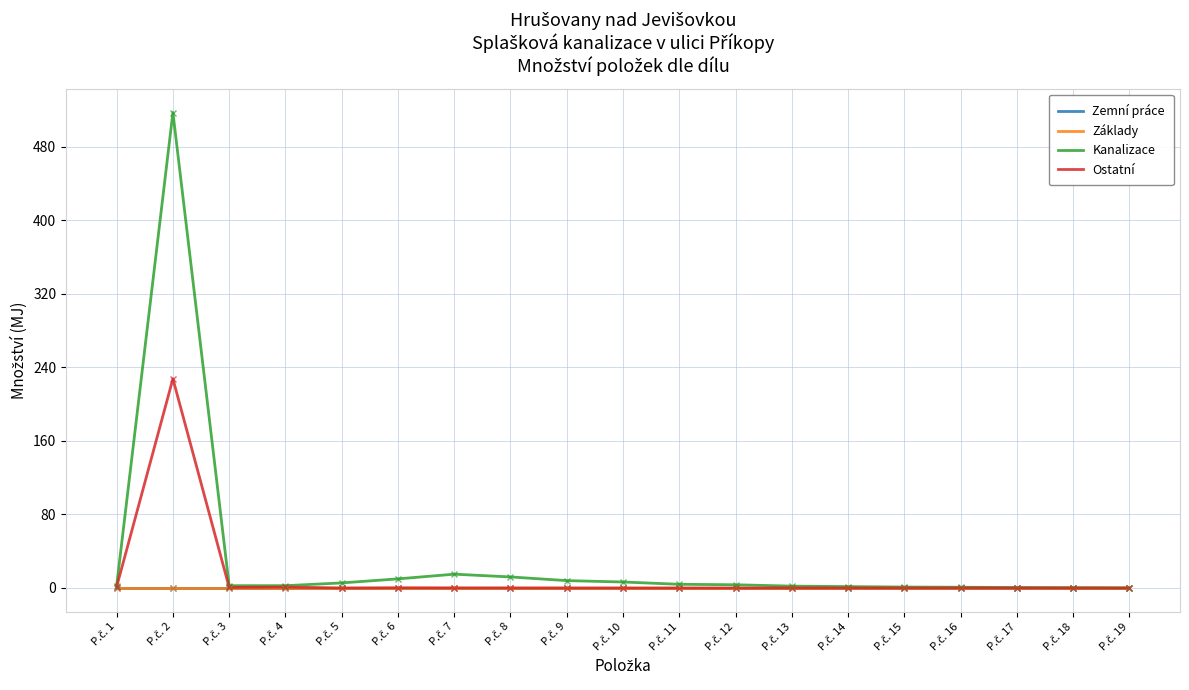

True or false: Kanalizace and Základy intersect in this chart.

False